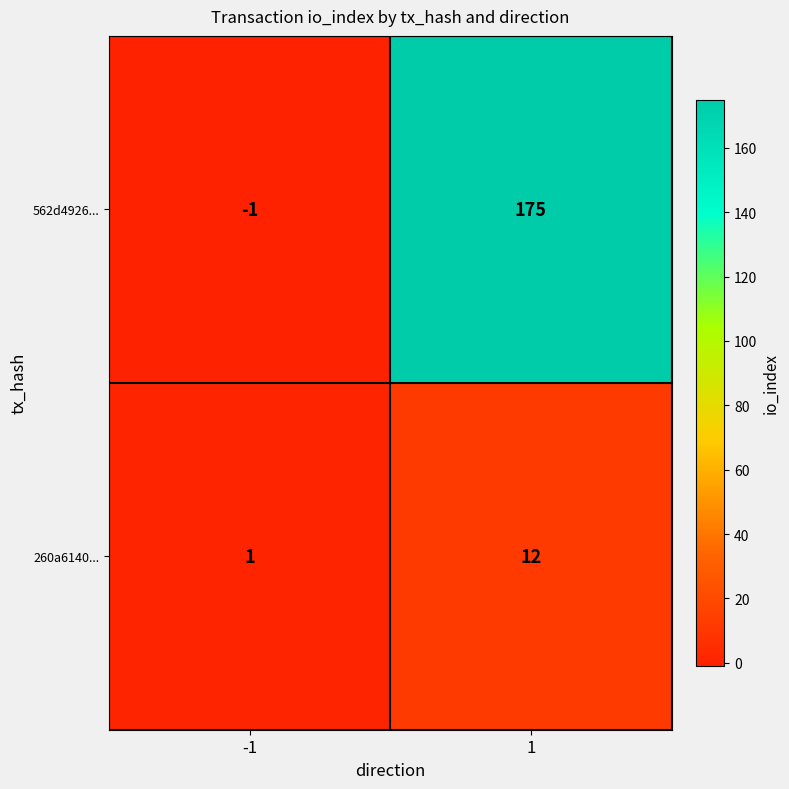

Is the value of 562d4926... at 1 greater than the value of 260a6140... at -1?

Yes